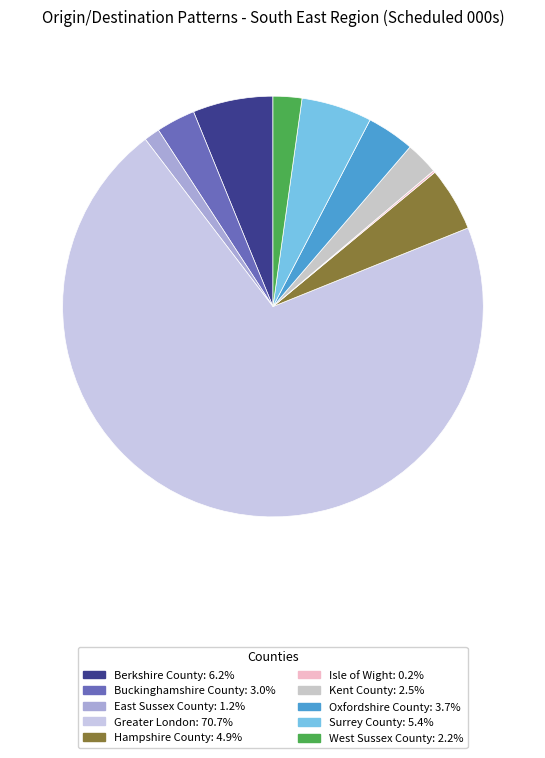

What portion of the pie excludes East Sussex County?

98.8%